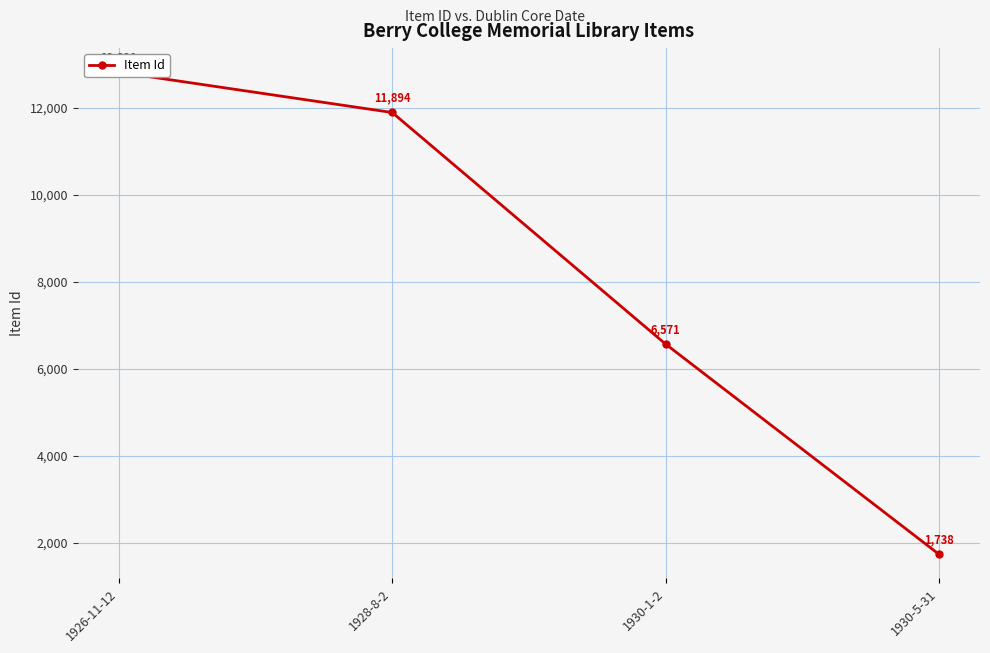

What is the greatest value displayed?

12820